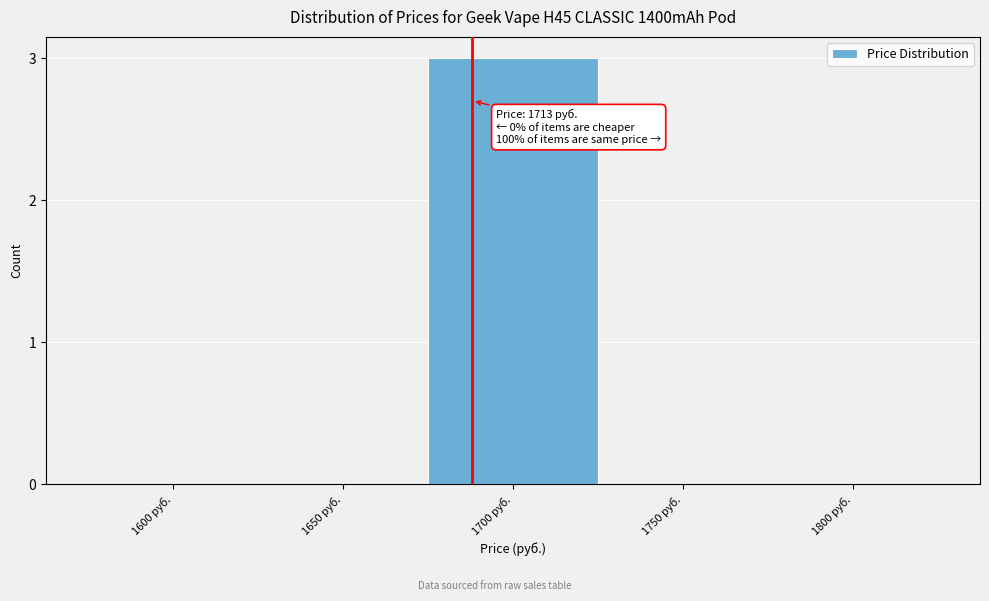

Reading left to right, what are all the values shown in this chart?

1600 руб.=0	1650 руб.=0	1700 руб.=3	1750 руб.=0	1800 руб.=0